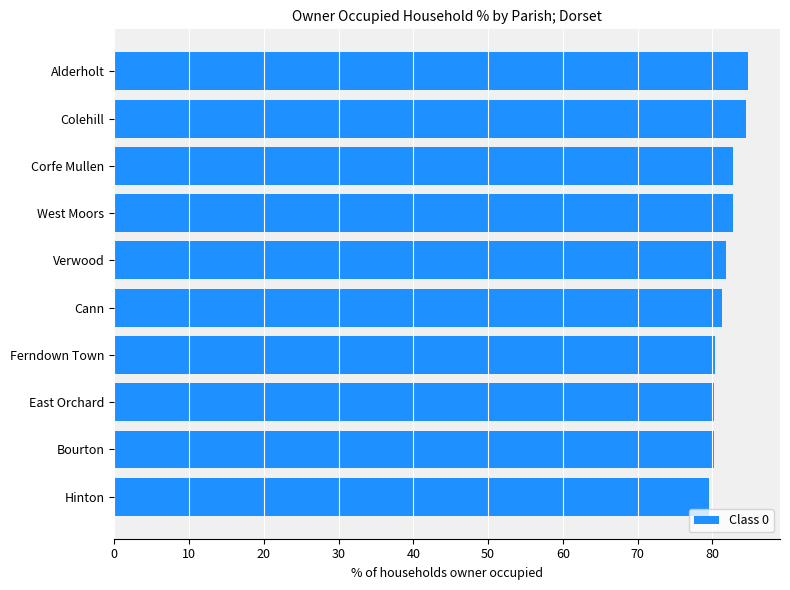

The chart shows a value of 134.8 at Colehill. True or false?

False